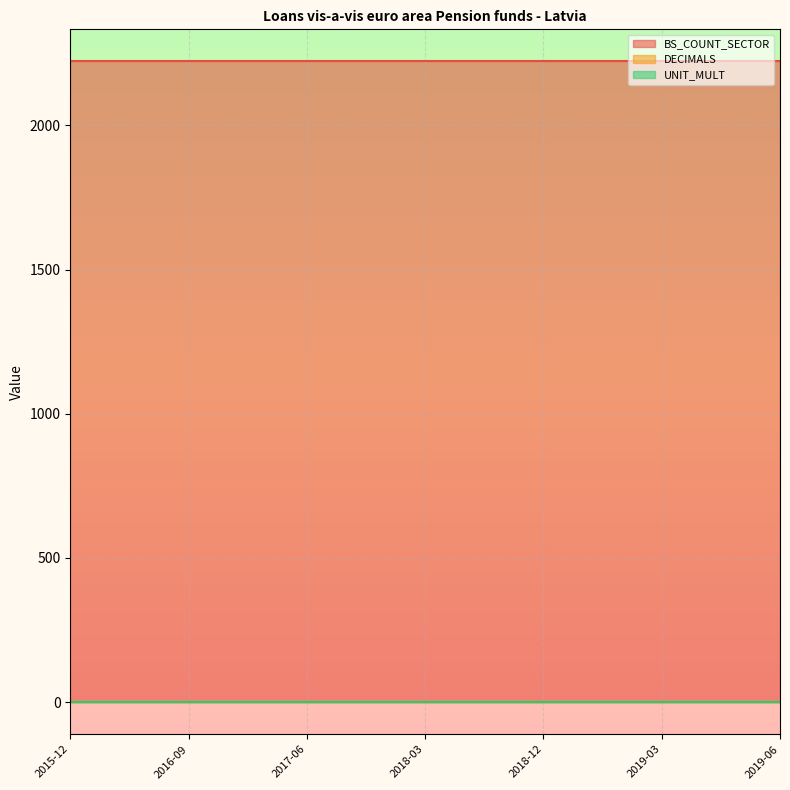

True or false: BS_COUNT_SECTOR has more than 0 points higher than both neighbors.

False